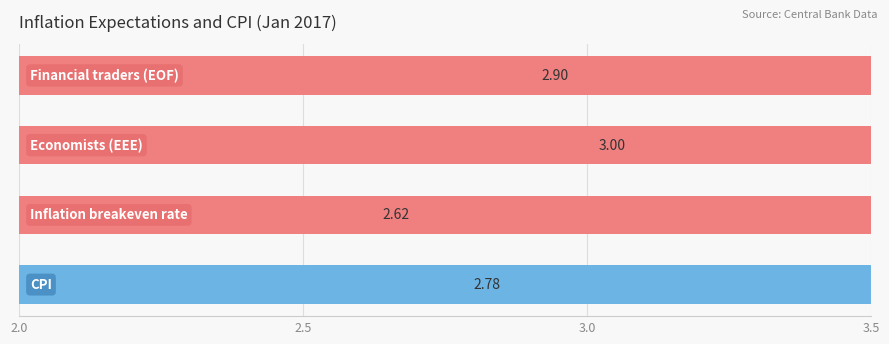

Count the values in the range 2 to 3.

4